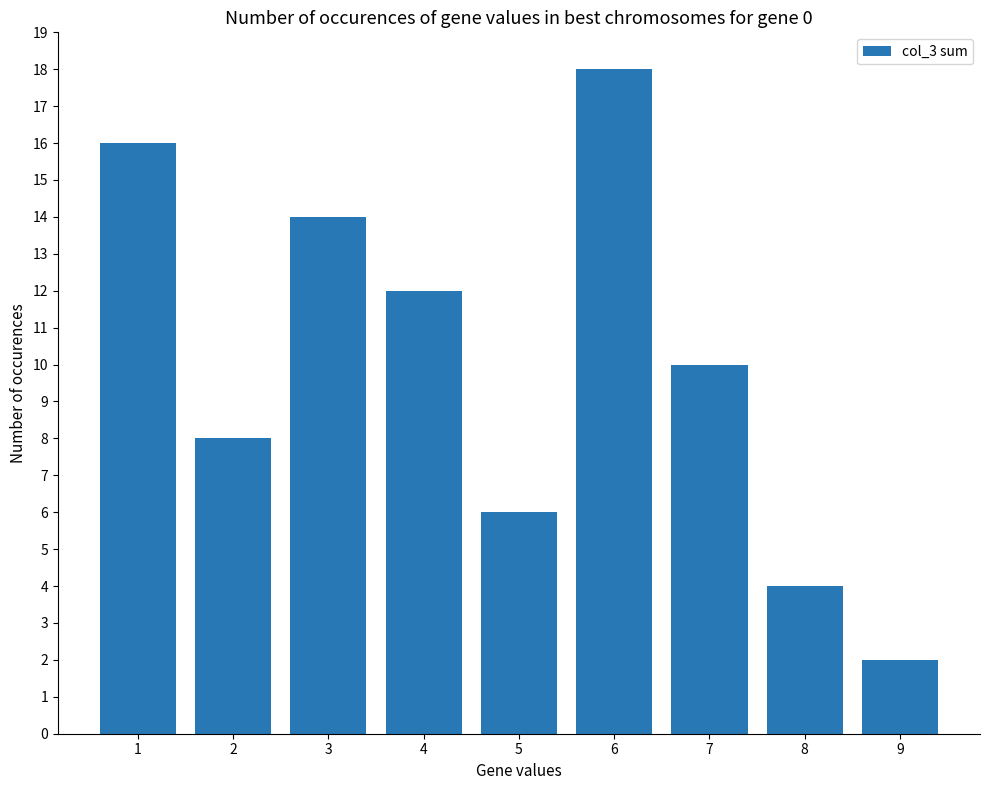

Rank the categories by value from highest to lowest.

6, 1, 3, 4, 7, 2, 5, 8, 9